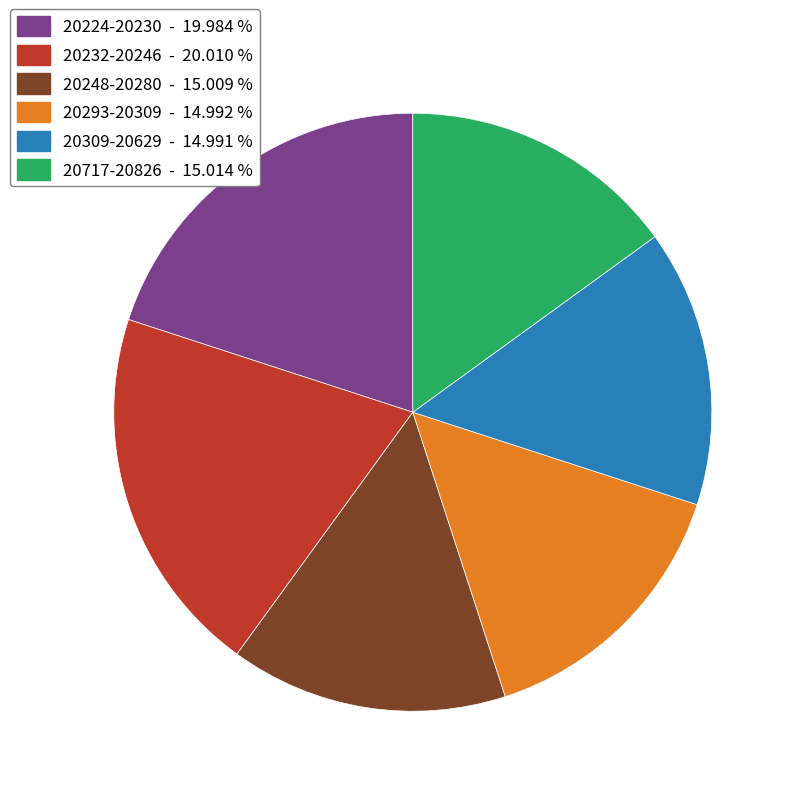

What is the ratio of the value at 20224-20230 - 19.984 % to the value at 20309-20629 - 14.991 %?

1.3